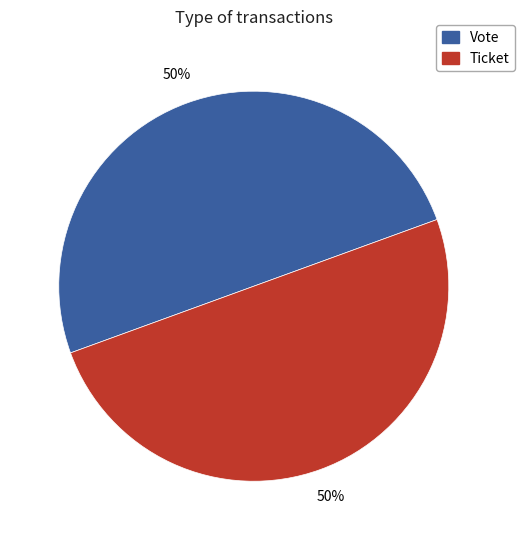

To the nearest percent, what is the average slice percentage?

50%